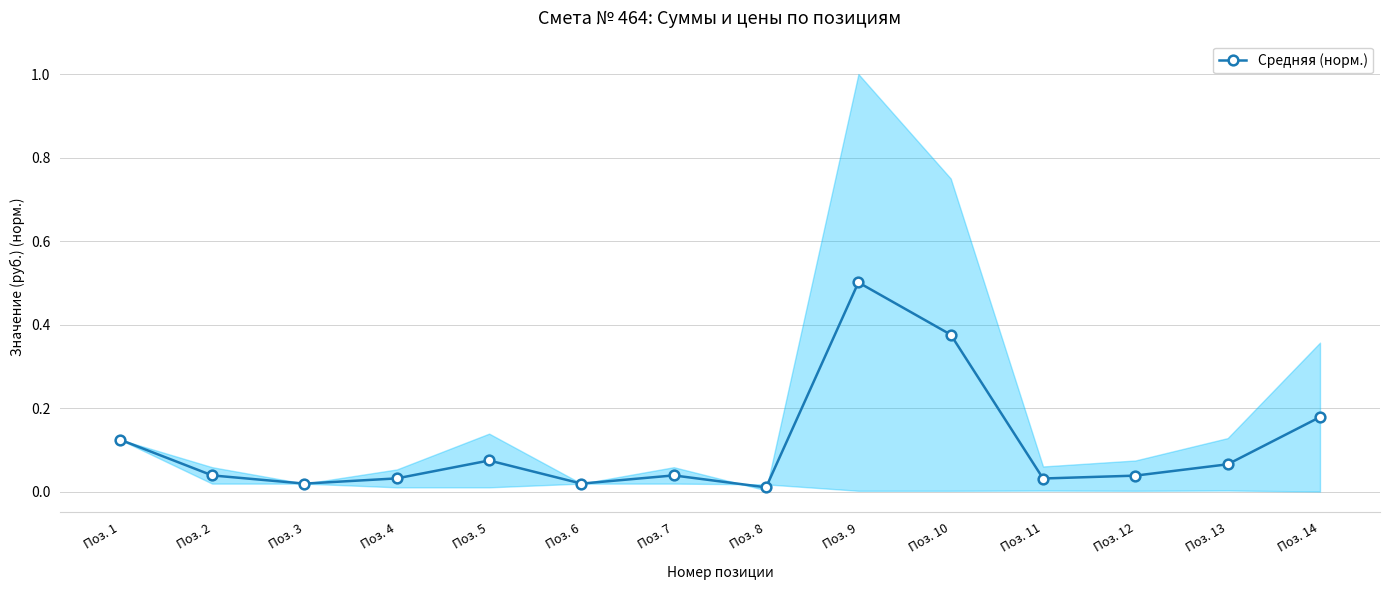

Does the chart display data point markers on the line(s)?

Yes